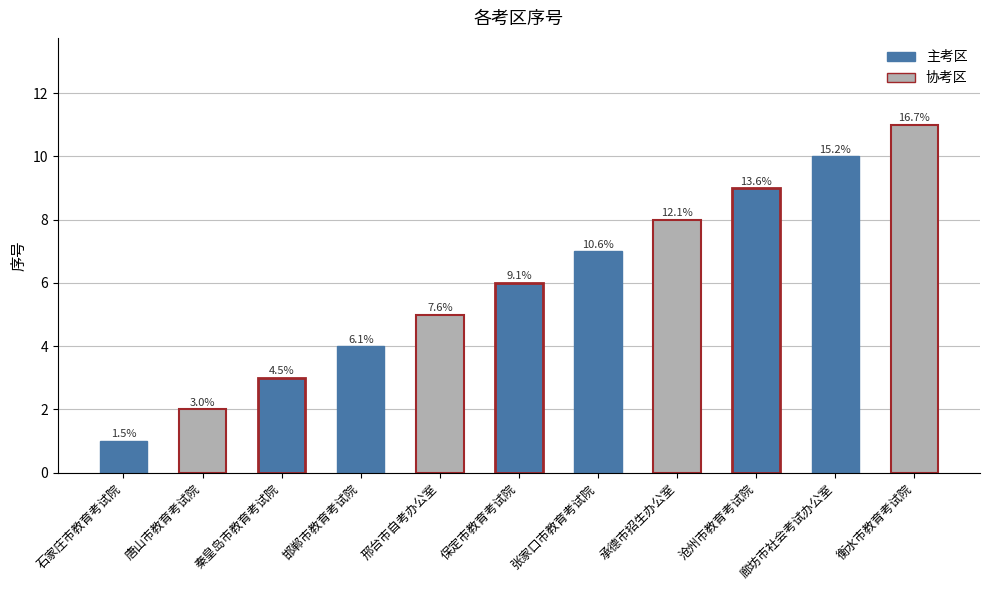

How many values are between 3 and 9?

7